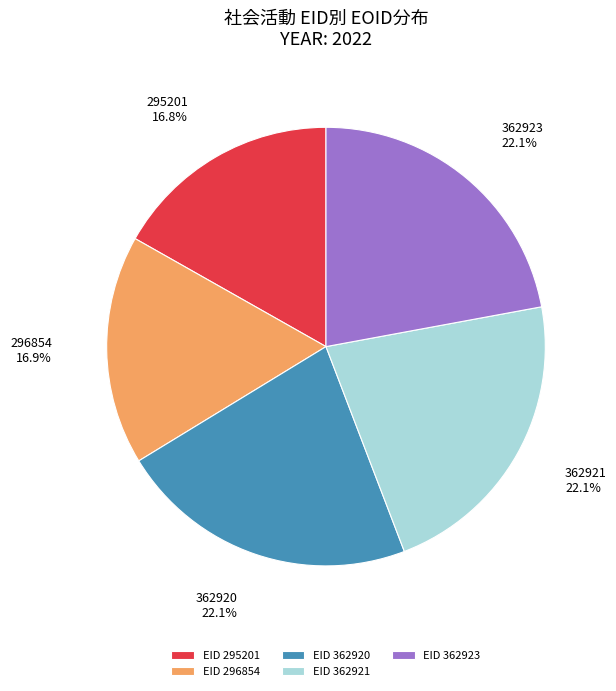

To the nearest percent, what percentage of the pie is 296854?

17%